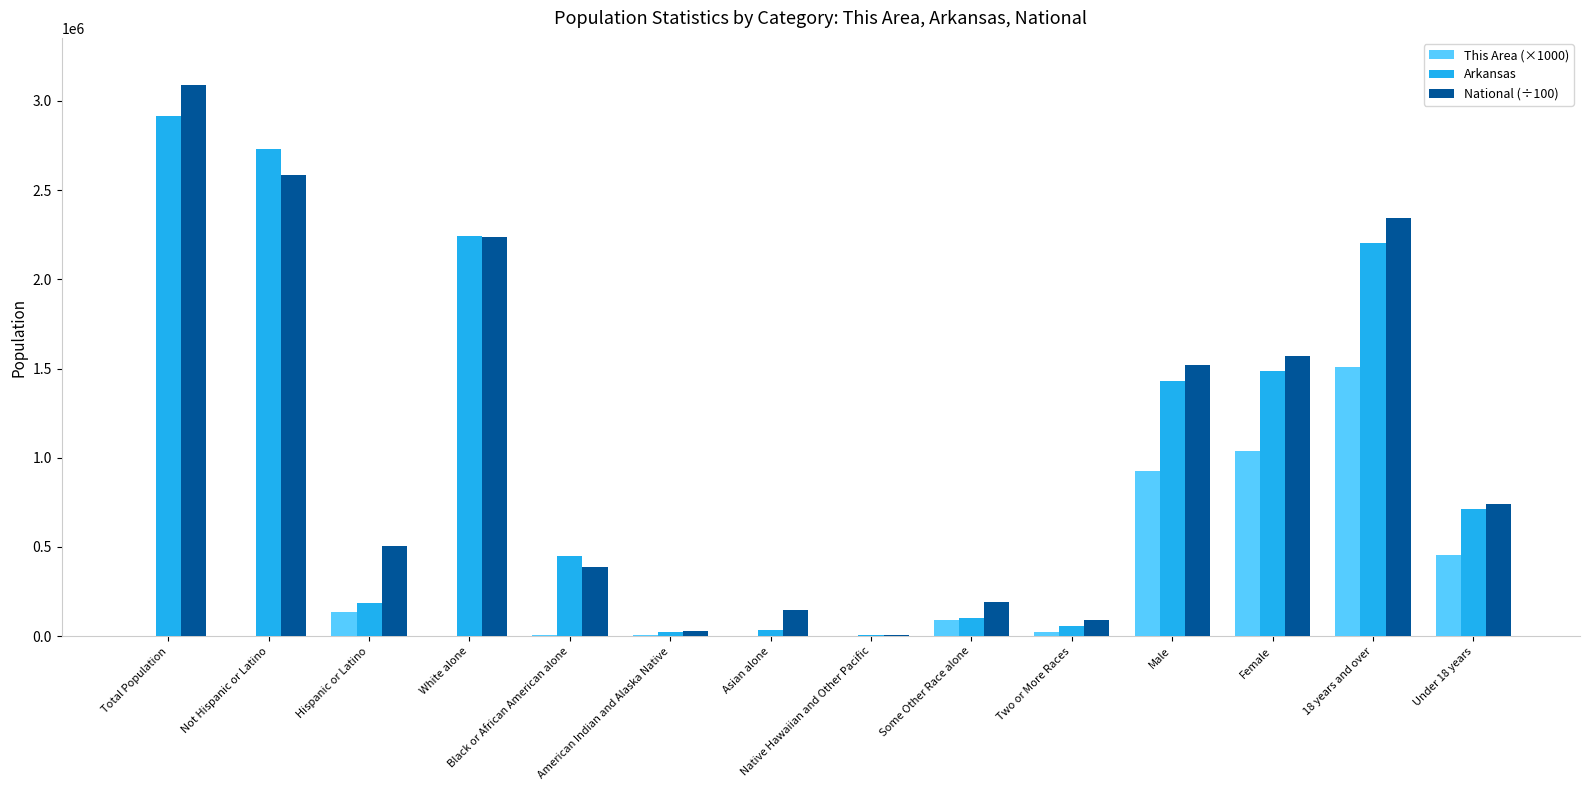

What is the total value across all series at 18 years and over?

6060083.7